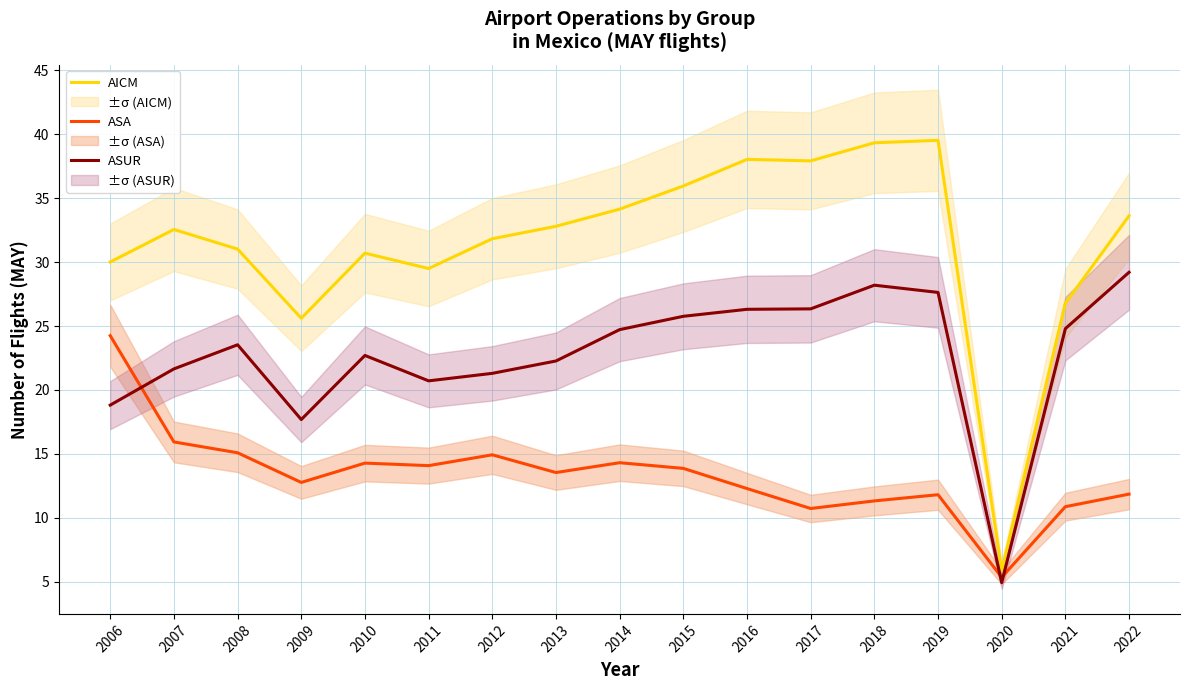

At which label does ASA reach its minimum?

2020